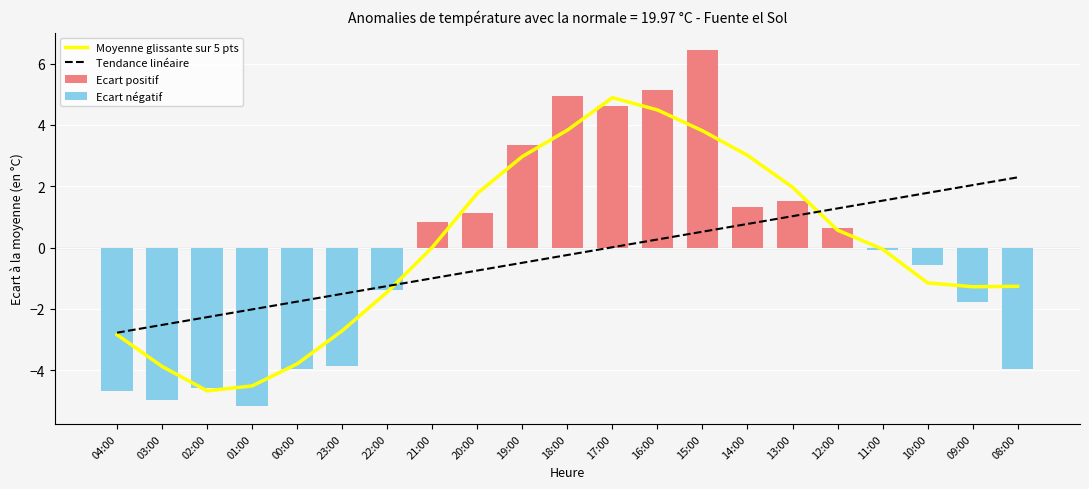

Reading left to right, extract all data points from this chart.

Moyenne glissante sur 5 pts: -2.8	-3.9	-4.7	-4.5	-3.8	-2.7	-1.4	0.0	1.8	3.0	3.8	4.9	4.5	3.8	3.0	2.0	0.6	-0.0	-1.1	-1.3	-1.3
Tendance linéaire: -2.8	-2.5	-2.3	-2.0	-1.8	-1.5	-1.3	-1.0	-0.7	-0.5	-0.2	0.0	0.3	0.5	0.8	1.0	1.3	1.5	1.8	2.0	2.3
Ecart positif: 0.0	0.0	0.0	0.0	0.0	0.0	0.0	0.8	1.1	3.3	4.9	4.6	5.1	6.4	1.3	1.5	0.6	0.0	0.0	0.0	0.0
Ecart négatif: -4.7	-5.0	-4.6	-5.2	-4.0	-3.9	-1.4	0.0	0.0	0.0	0.0	0.0	0.0	0.0	0.0	0.0	0.0	-0.1	-0.6	-1.8	-4.0